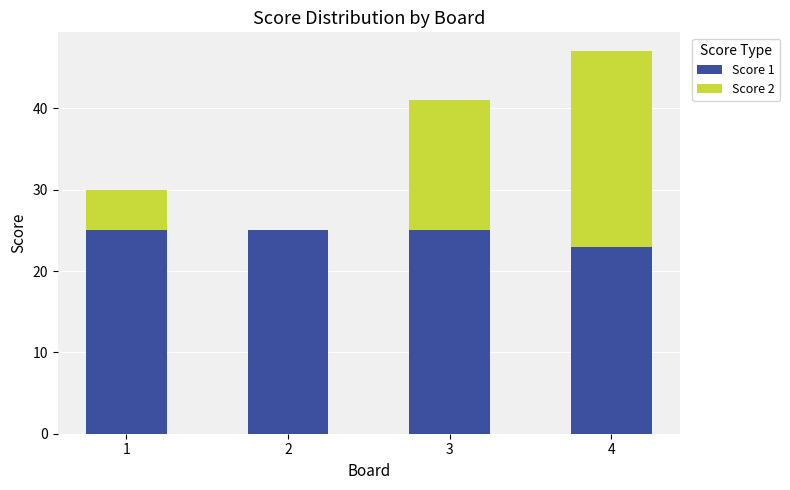

Does the chart contain stacked bars?

Yes